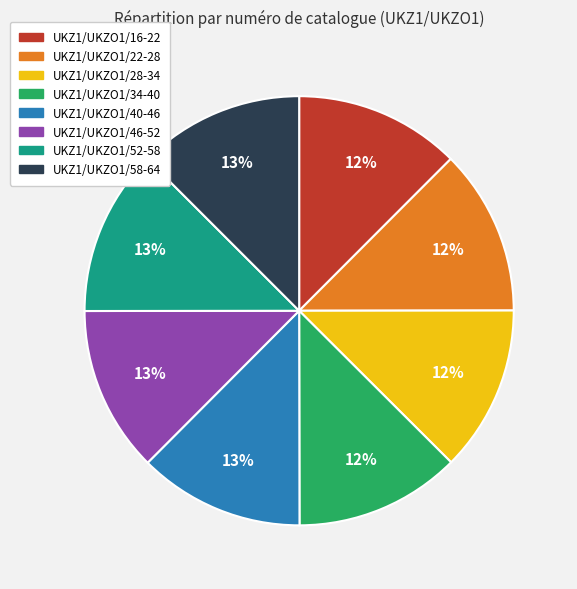

How many segments does this pie chart have?

8